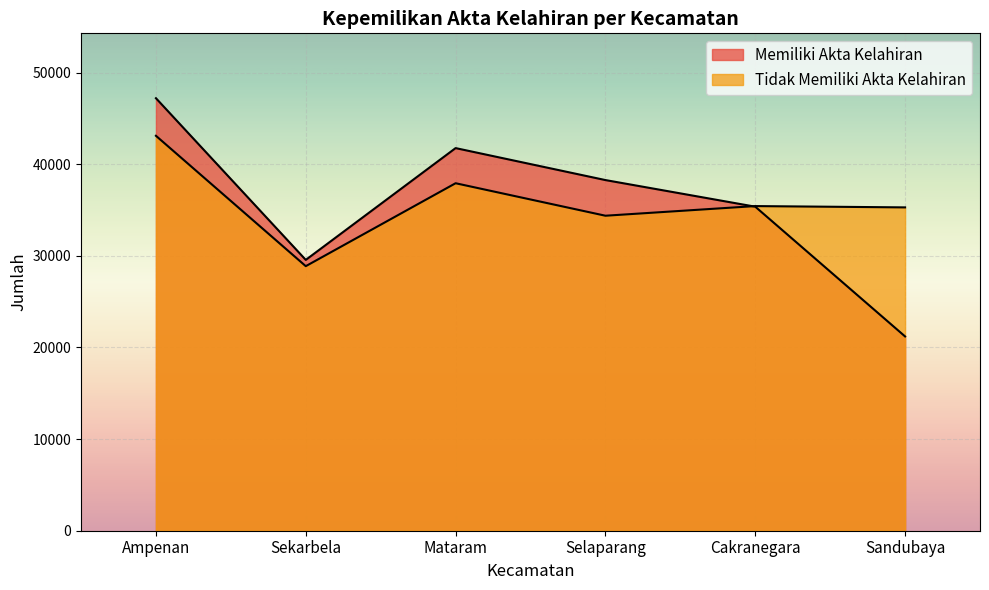

What is the average value of the Memiliki Akta Kelahiran series?

35555